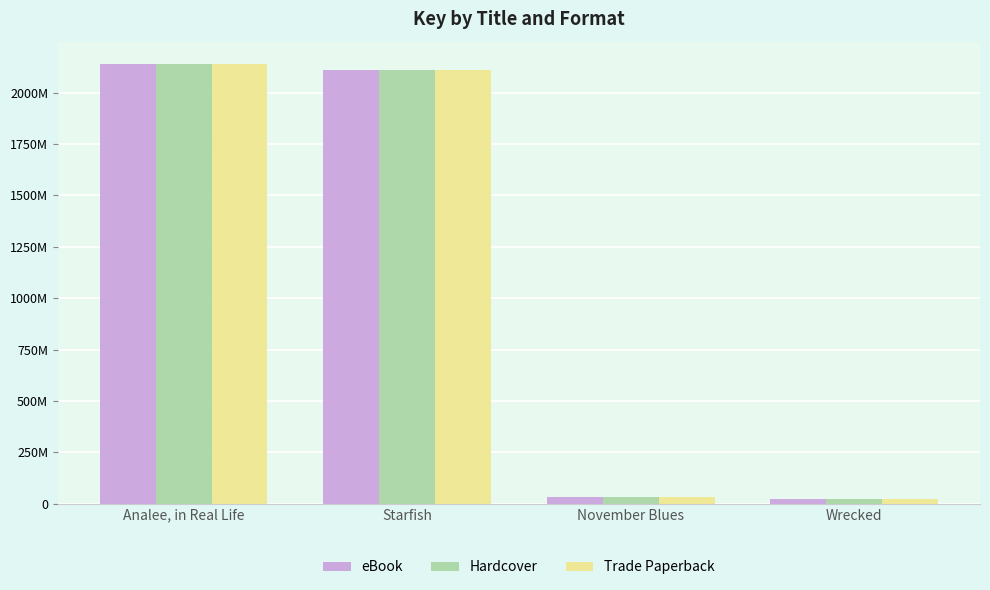

What position from the right is November Blues?

2